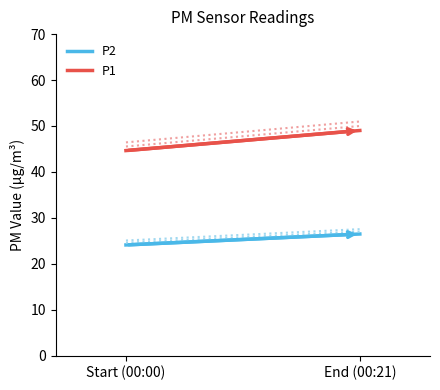

True or false: P1 has a value of 31.1 at Start (00:00).

False